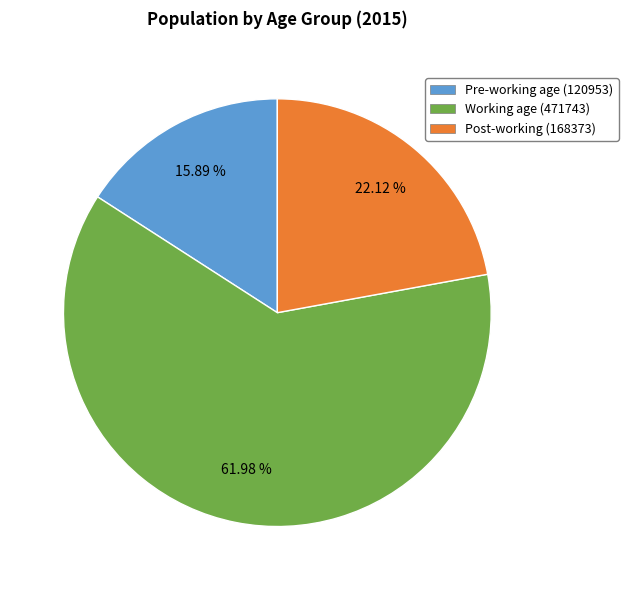

How many slices are in this pie chart?

3